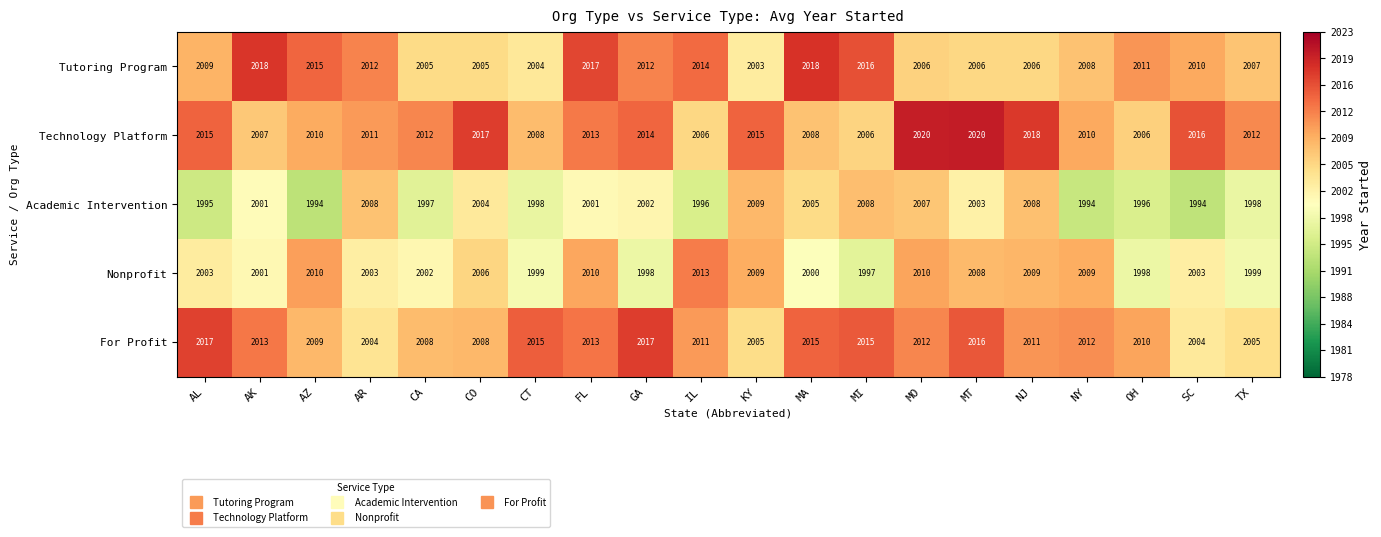

How many categories are shown in the chart?

20